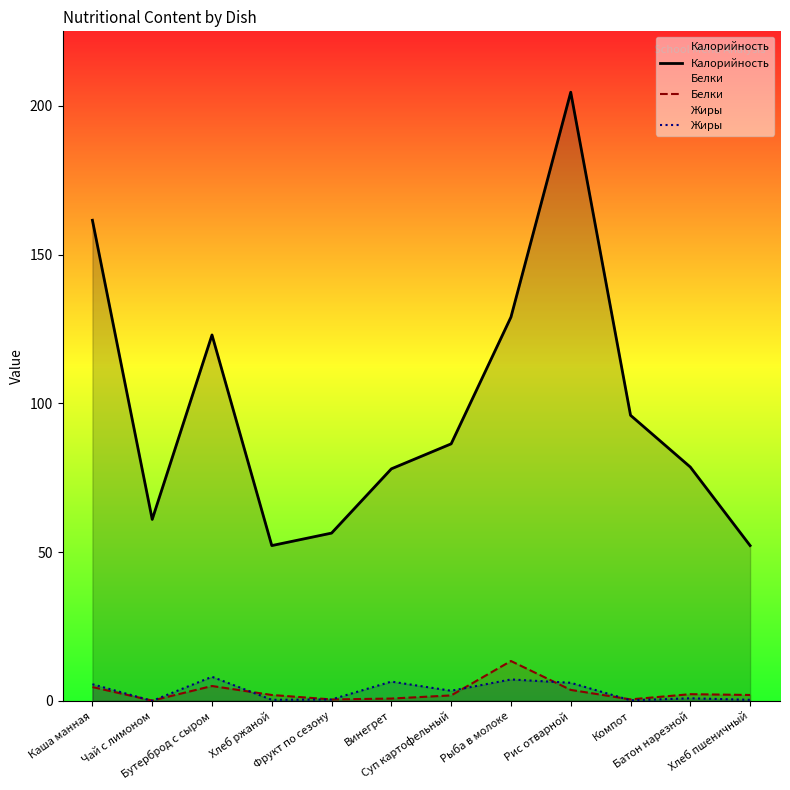

What is the difference between the highest and lowest values at Батон нарезной?

77.7